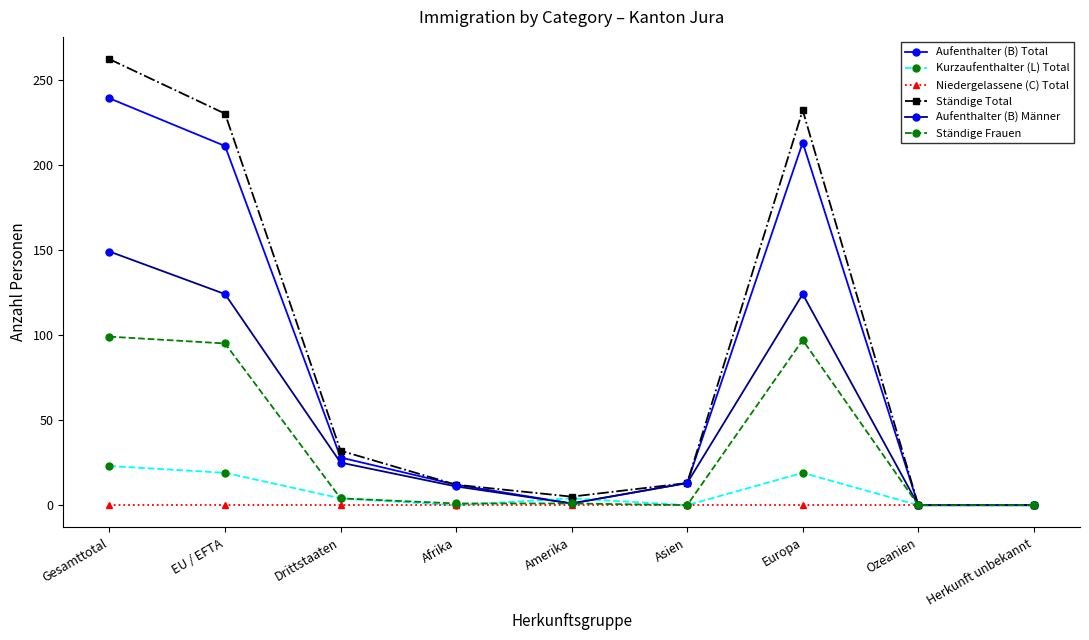

What are all the series names shown in the legend?

Aufenthalter (B) Total, Kurzaufenthalter (L) Total, Niedergelassene (C) Total, Ständige Total, Aufenthalter (B) Männer, Ständige Frauen